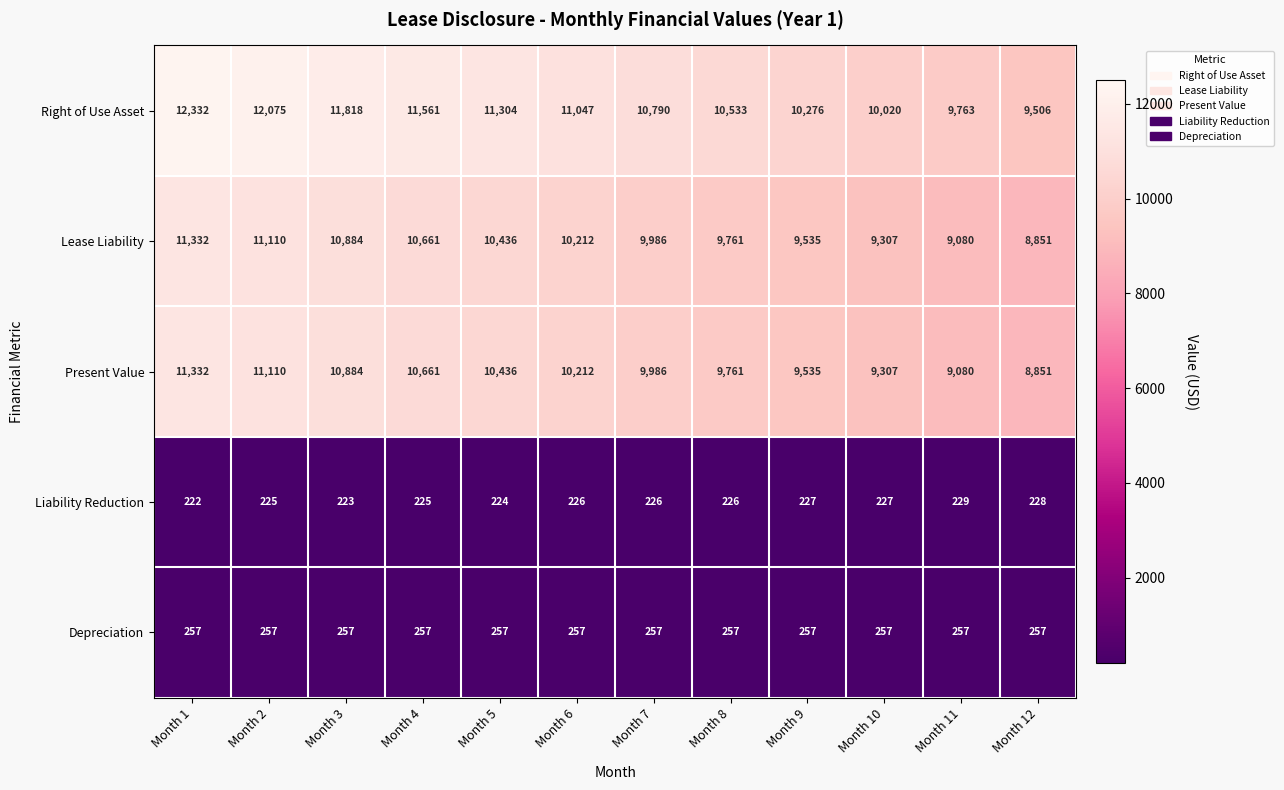

What is the average value of the Depreciation series?

257